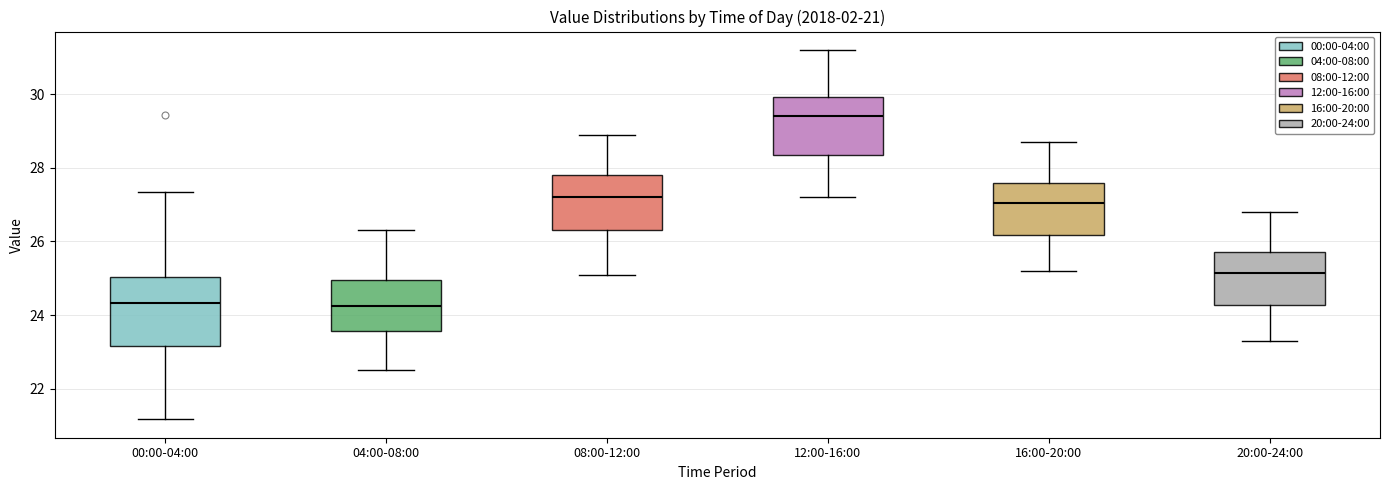

Comparing the boxes themselves (not the whiskers), which one is the tallest?

00:00-04:00